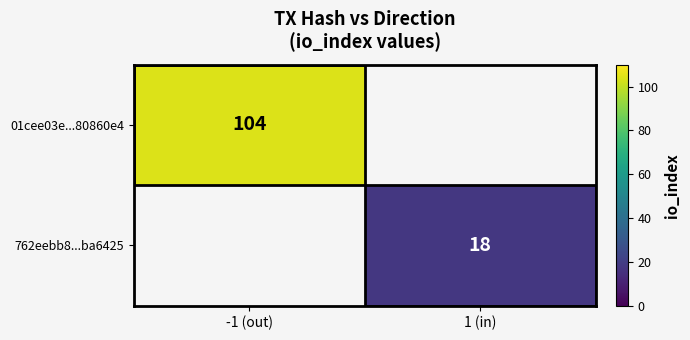

True or false: 01cee03e...80860e4 has a value of 175 at -1 (out).

False